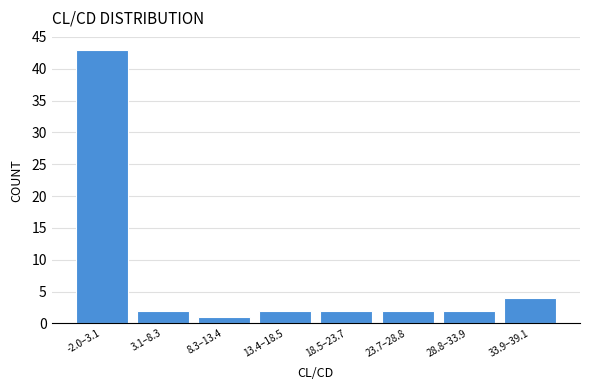

Reading left to right, transcribe all the data shown in this chart.

-2.0–3.1=43	3.1–8.3=2	8.3–13.4=1	13.4–18.5=2	18.5–23.7=2	23.7–28.8=2	28.8–33.9=2	33.9–39.1=4